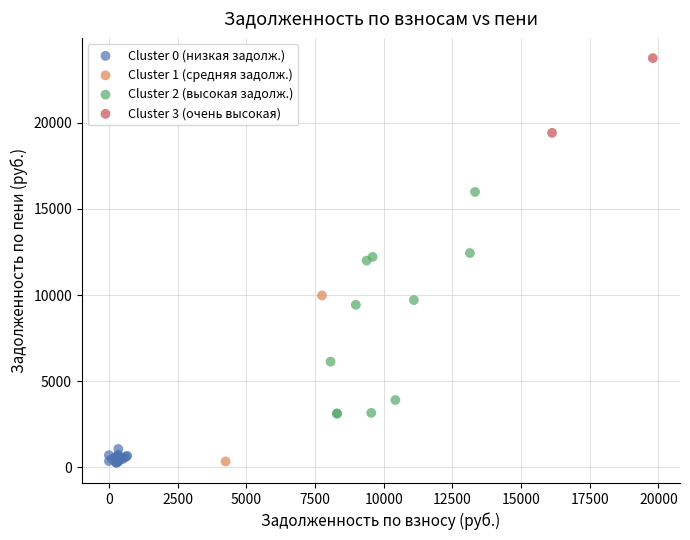

Which series has the largest Y range (max minus min)?

Cluster 2 (высокая задолж.)